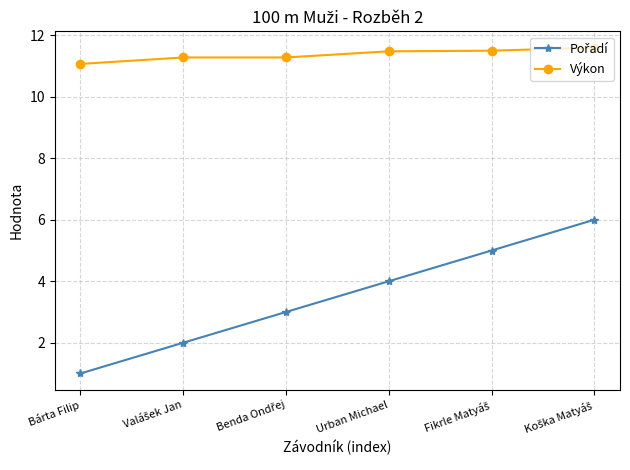

What is the highest value of the Výkon series?

11.6